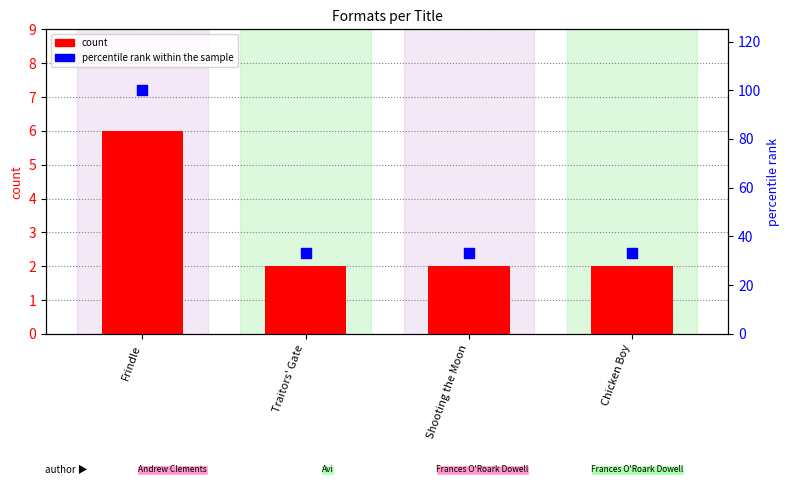

Is the value of count at Traitors' Gate greater than the value of percentile rank within the sample at Chicken Boy?

No